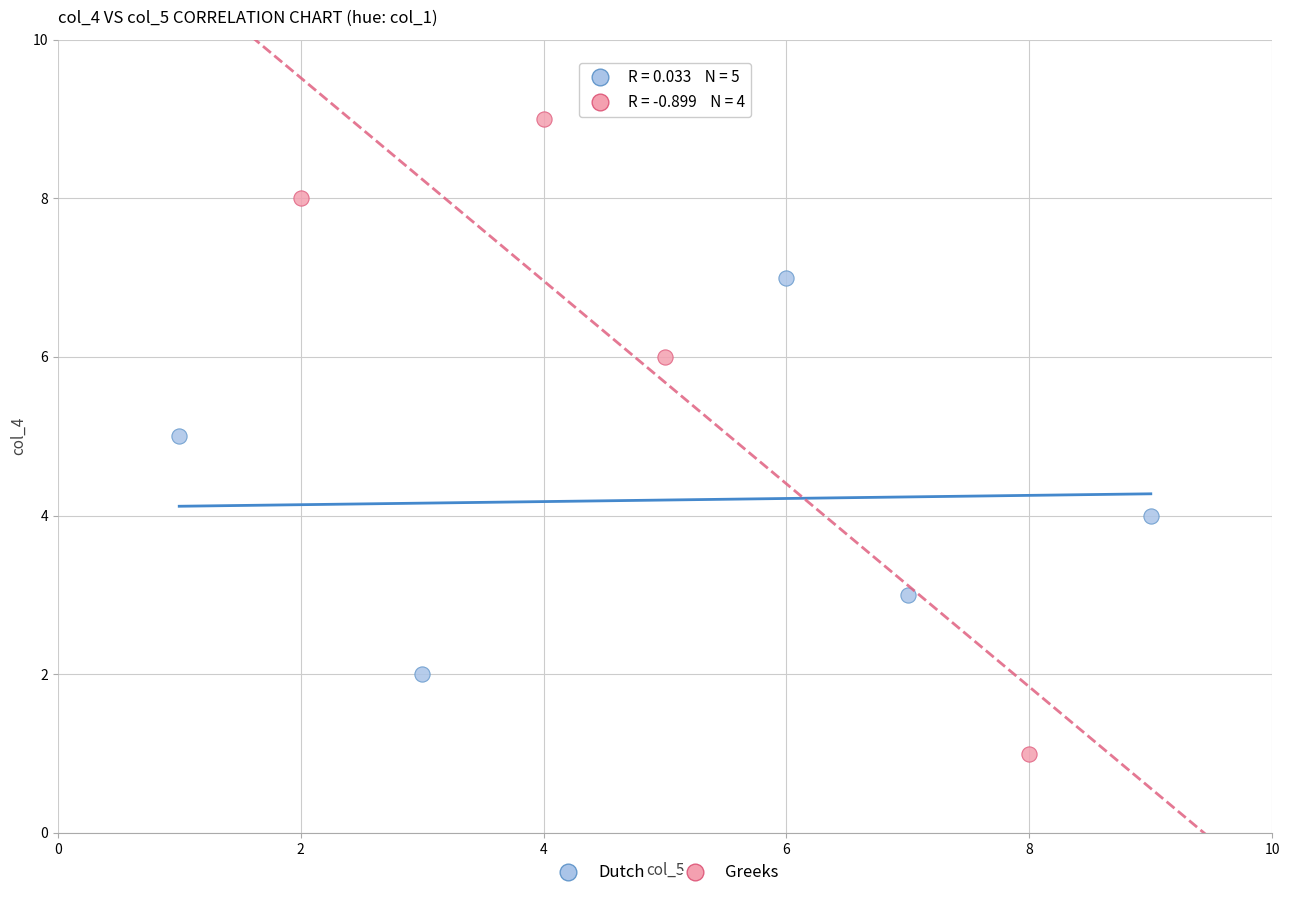

What are all the series names shown in the legend?

Dutch, Greeks